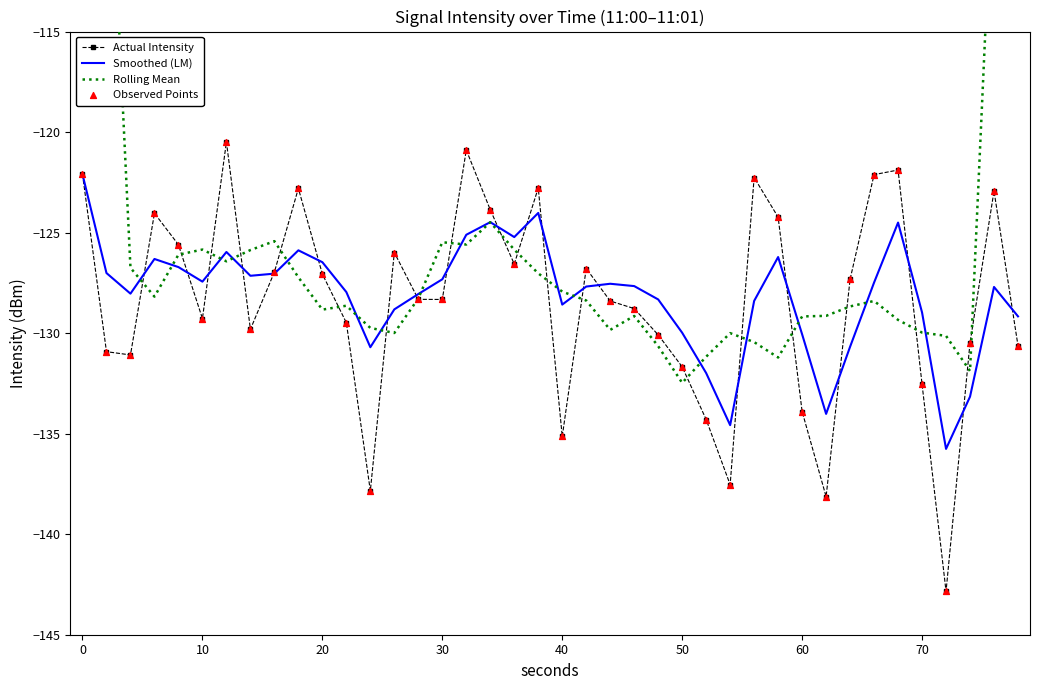

What are all the series names shown in the legend?

Actual Intensity, Smoothed (LM), Rolling Mean, Observed Points